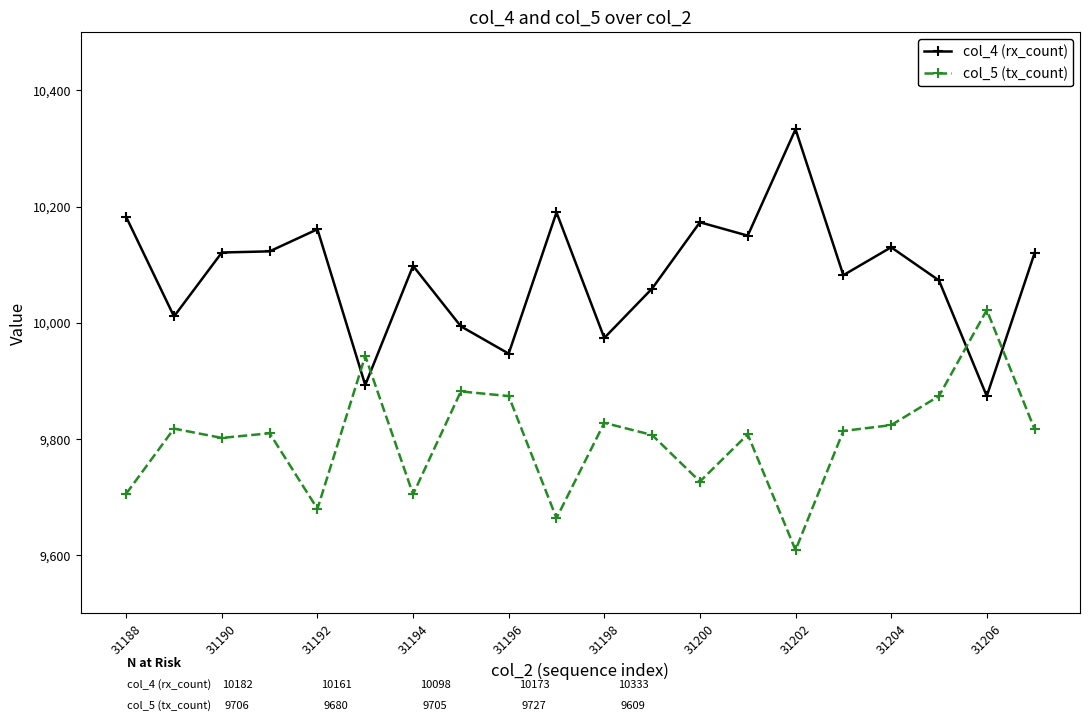

Rank the series by their maximum value, from highest to lowest.

col_4 (rx_count), col_5 (tx_count)